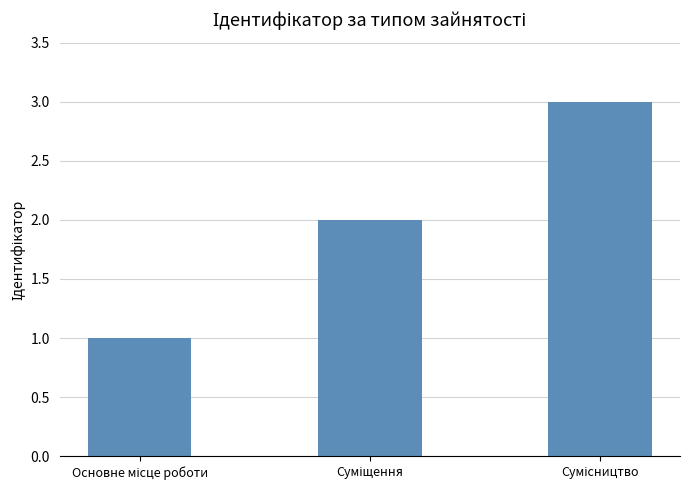

Are the bars horizontal?

No